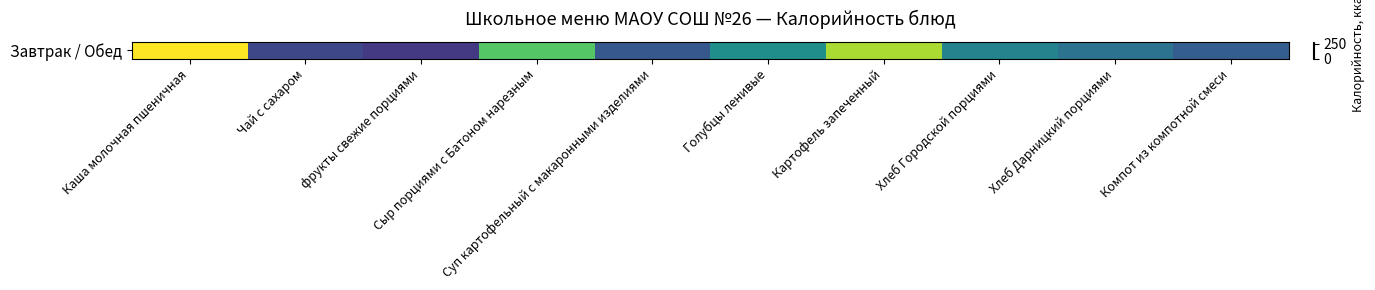

The value at Сыр порциями с Батоном нарезным is 205. True or false?

True